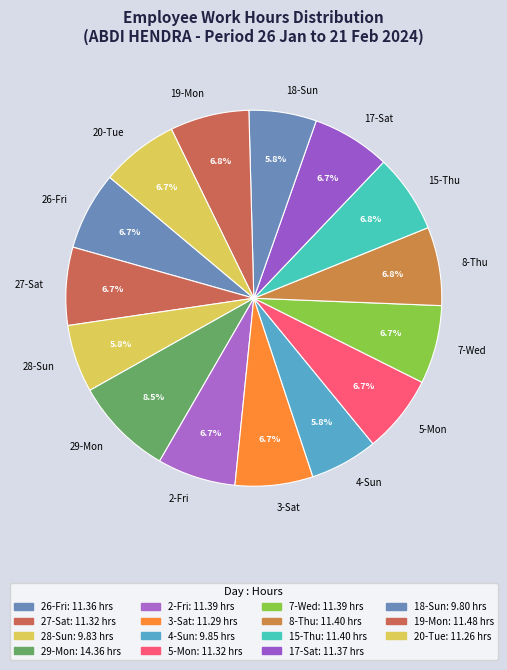

How much of the chart is everything except 20-Tue?

93.3%